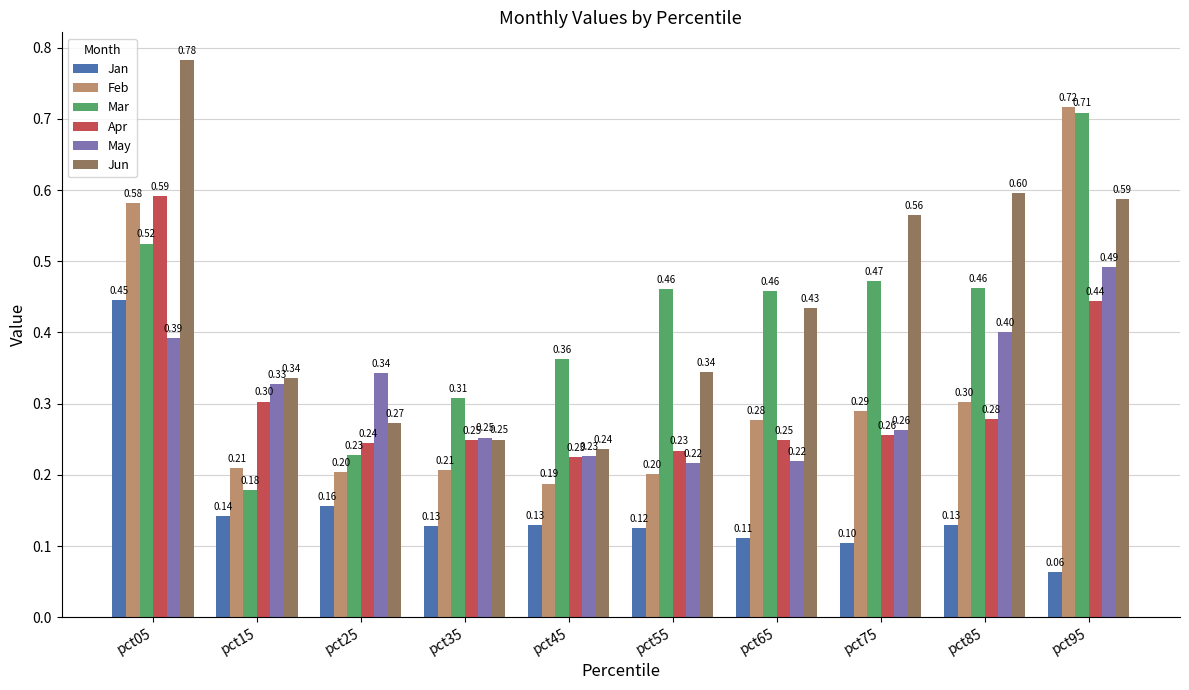

How many bars are there in each group?

6